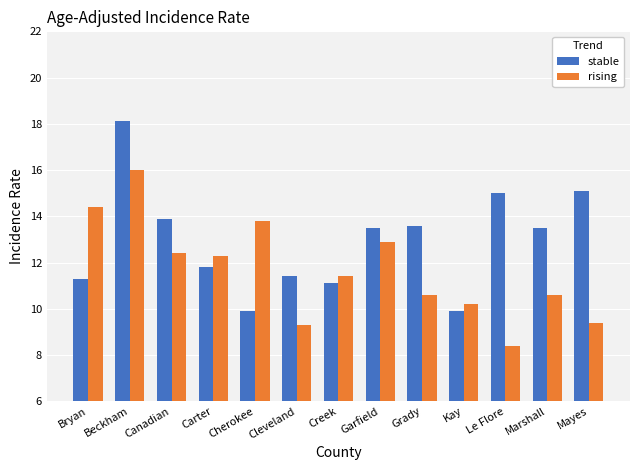

What is the difference between the maximum and second lowest values in the rising series?

6.7